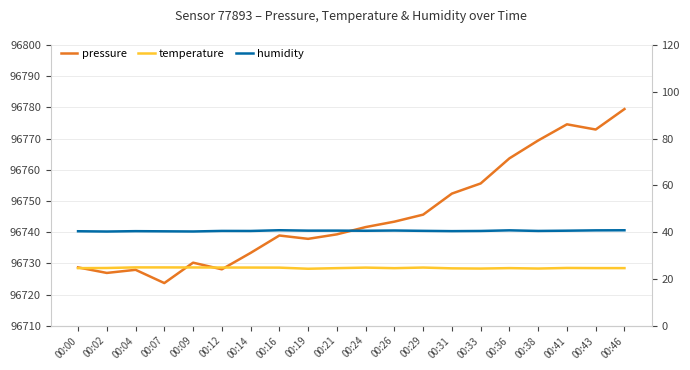

At which label does pressure reach its peak?

00:46